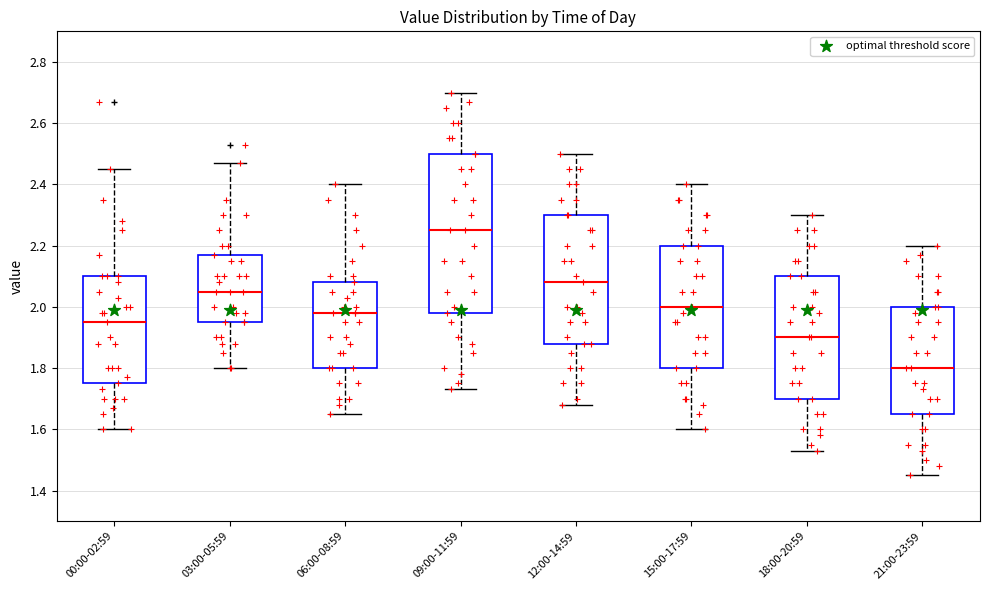

Which box's median line is the highest?

09:00-11:59